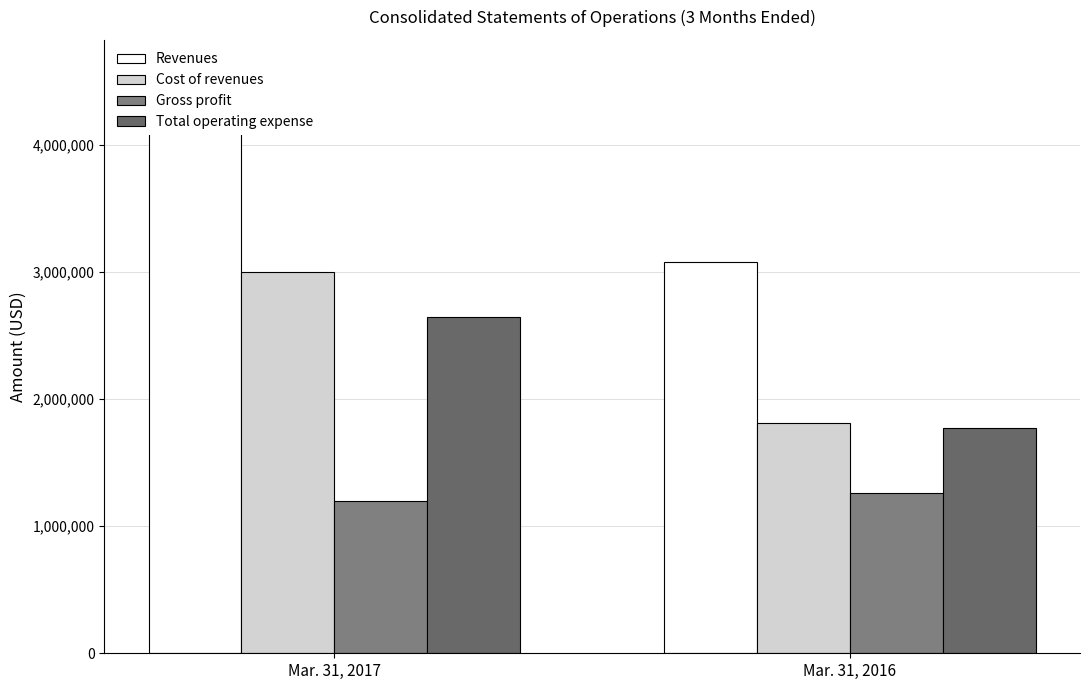

Read the Revenues value at Mar. 31, 2016, to the nearest 100.

3075300